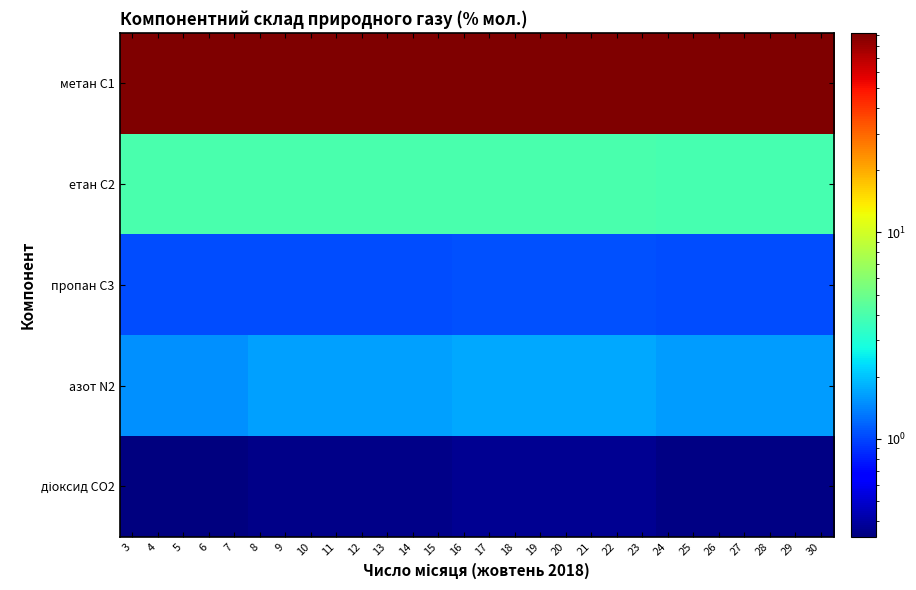

Rank the series at 9 from highest to lowest value.

метан С1, етан С2, азот N2, пропан С3, діоксид CO2